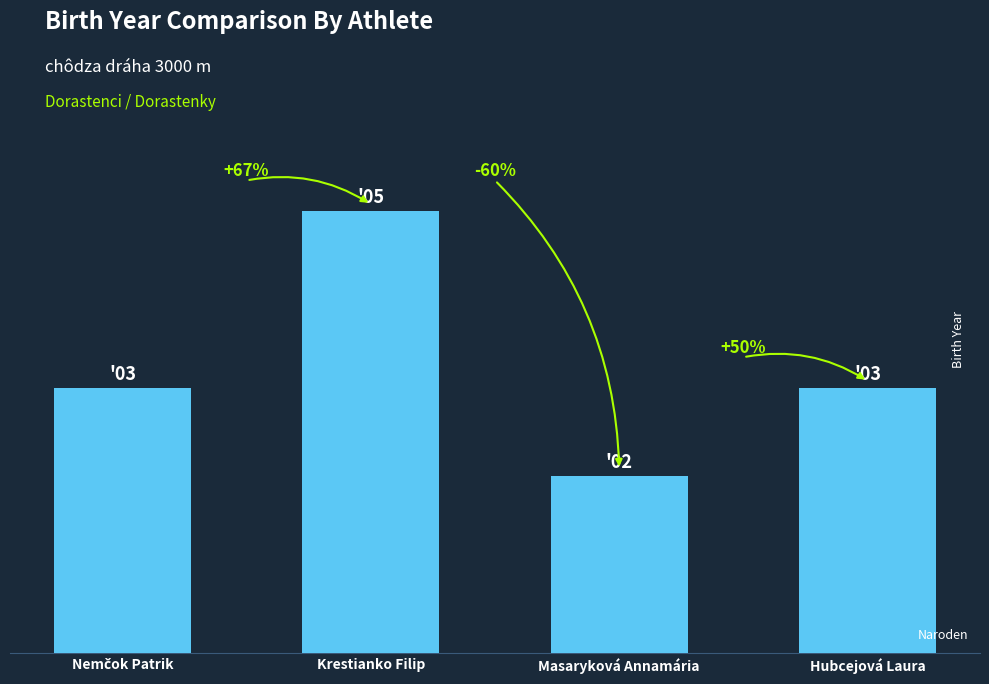

What is the greatest value displayed?

5